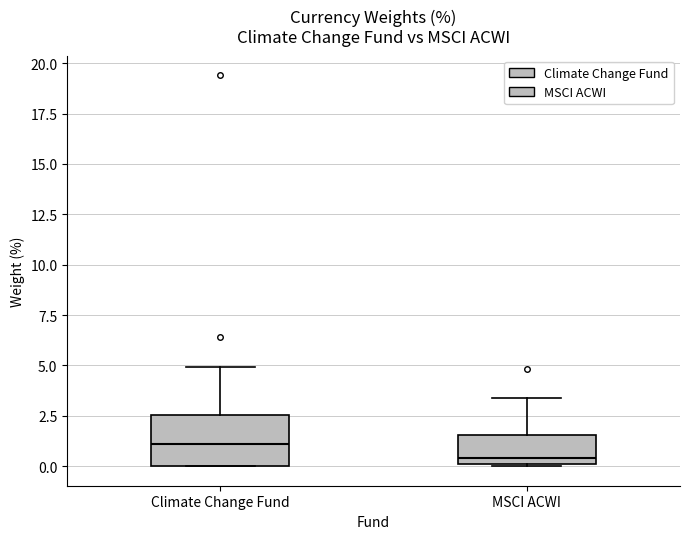

Where does the median line of the box for Climate Change Fund sit on the y-axis? The values are not printed on the chart, so give them approximately, as read against the axis.

1.0